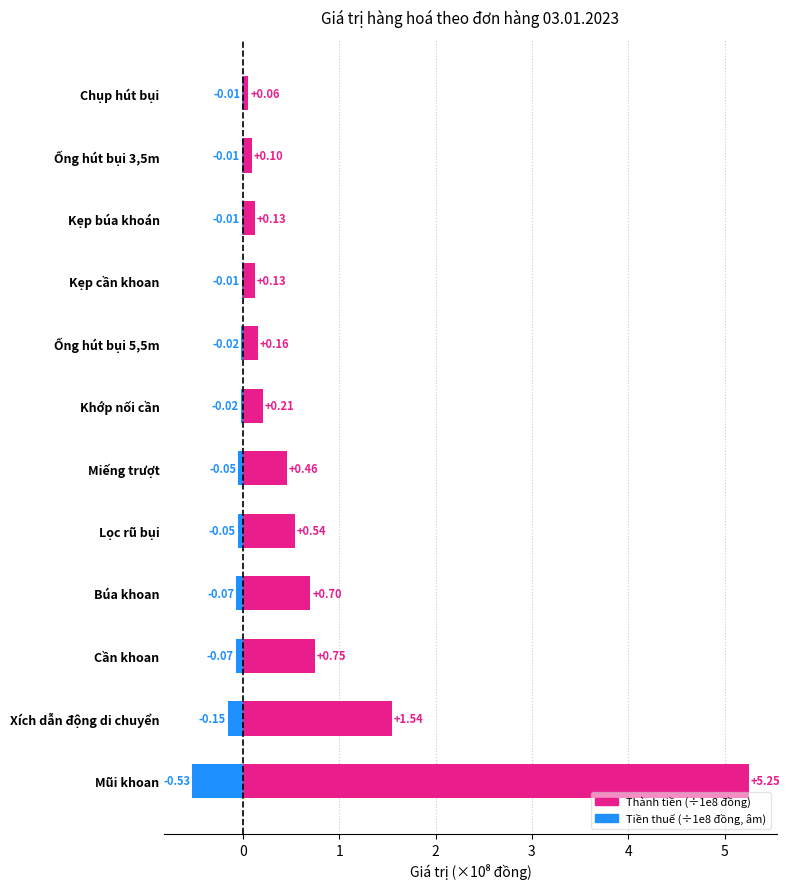

What is the average value of the Thành tiền (÷1e8 đồng) series?

0.8